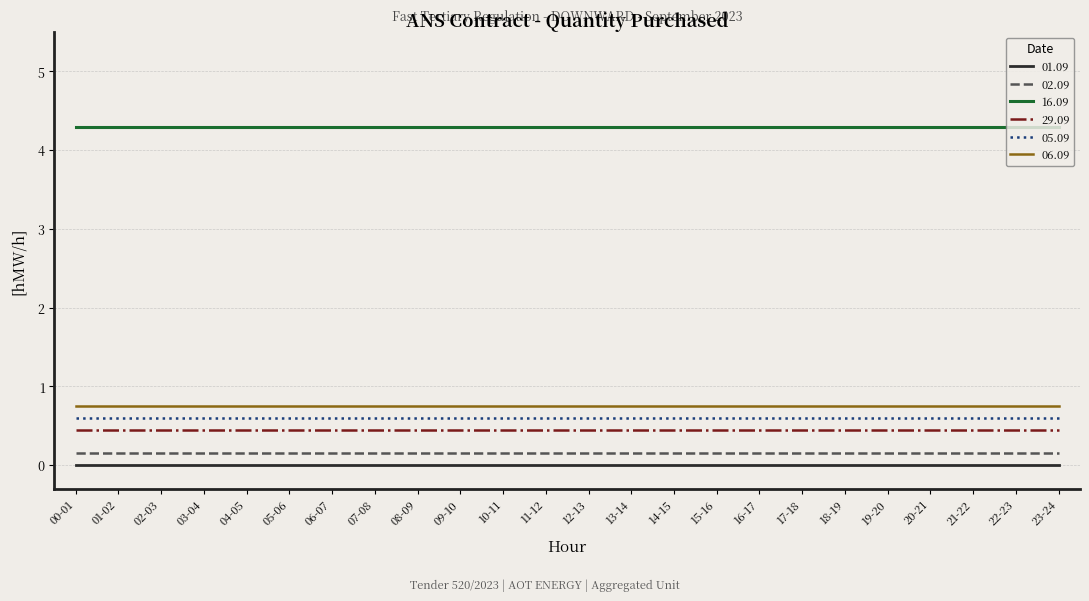

Is it true that 06.09 equals 1.3 at 11-12?

False